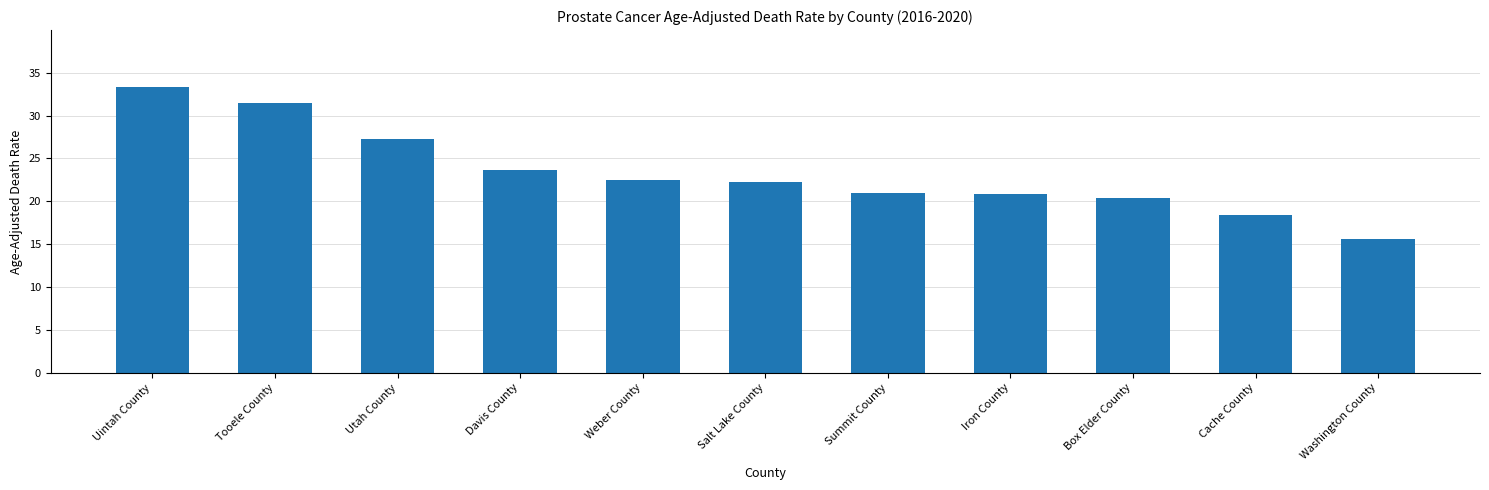

What is the difference between the second highest and minimum values?

15.9